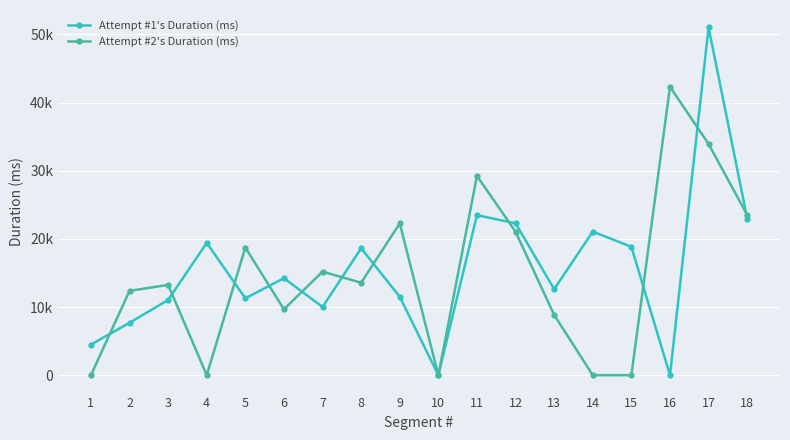

Reading left to right, list all the values displayed in this chart.

Attempt #1's Duration (ms): 4491	7684	11040	19416	11280	14233	10008	18617	11502	0	23480	22281	12616	21063	18832	0	51023	22977
Attempt #2's Duration (ms): 0	12368	13248	0	18728	9664	15192	13568	22272	0	29233	21048	8839	0	0	42304	33920	23512